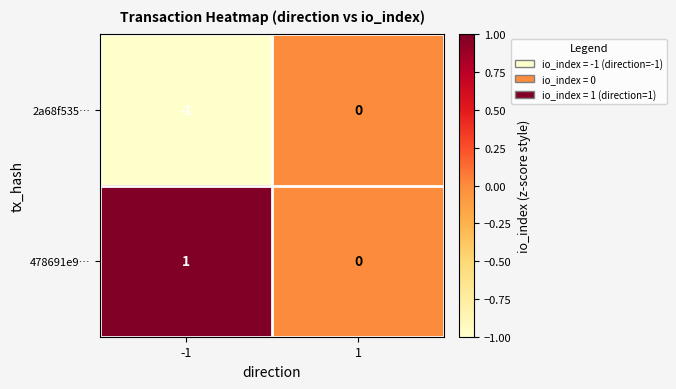

Is the value of 2a68f535… at 1 greater than the value of 478691e9… at -1?

No